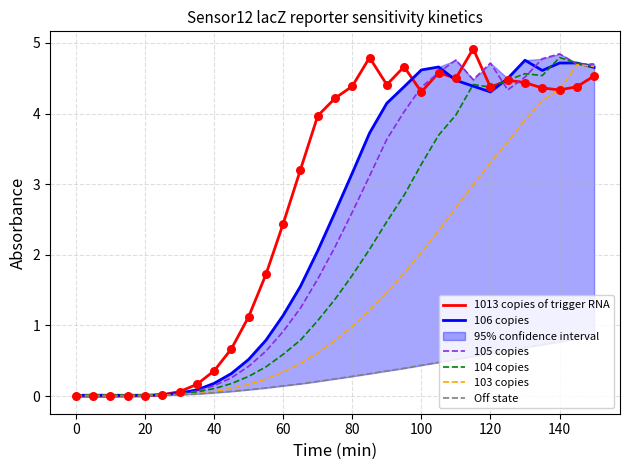

Which series has the largest total across all categories?

1013 copies of trigger RNA